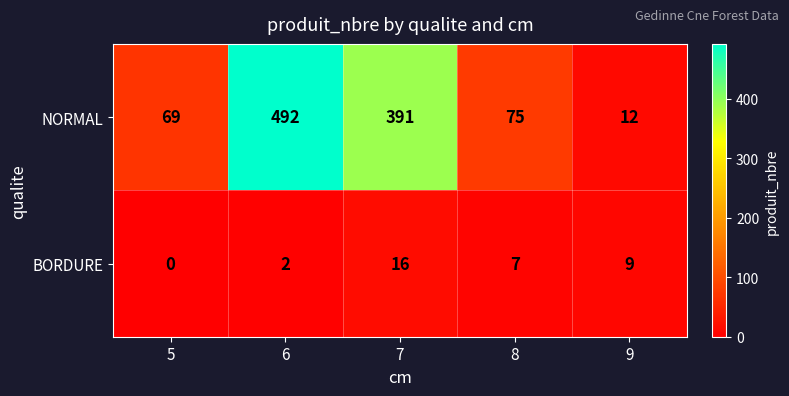

Which series has the largest range (max minus min)?

NORMAL